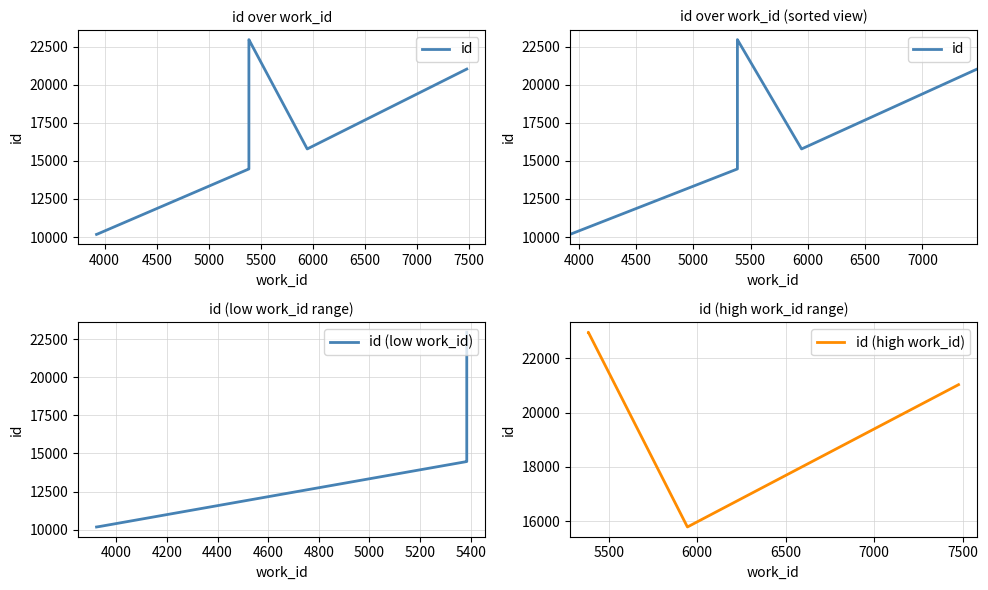

What is the change in value from 5385 to 5385?

+8486